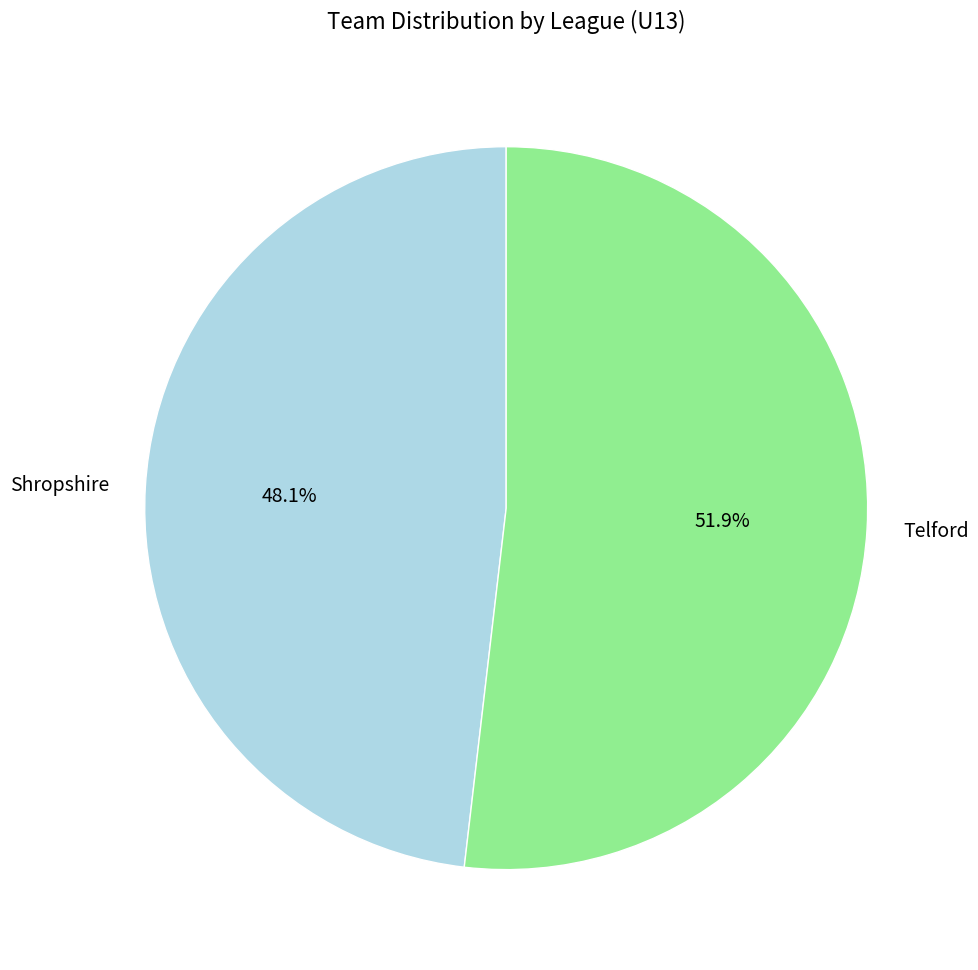

To the nearest percent, what is the difference between the largest and smallest slice percentages?

4%